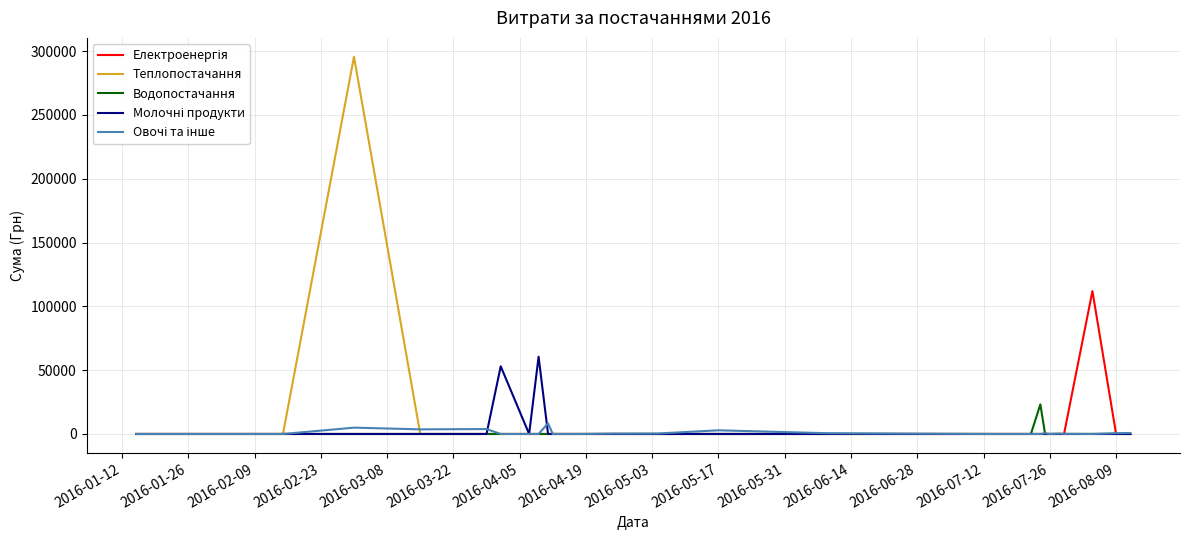

Which series has the largest range (max minus min)?

Теплопостачання